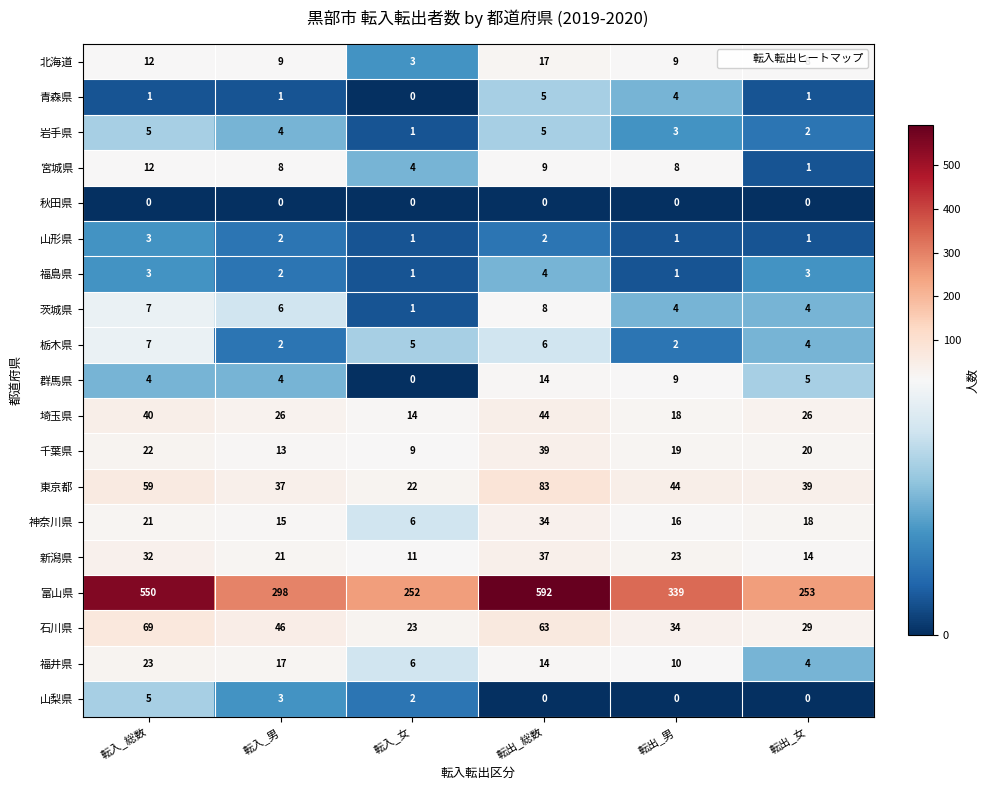

What is the total value across all series at 転出_男?

544